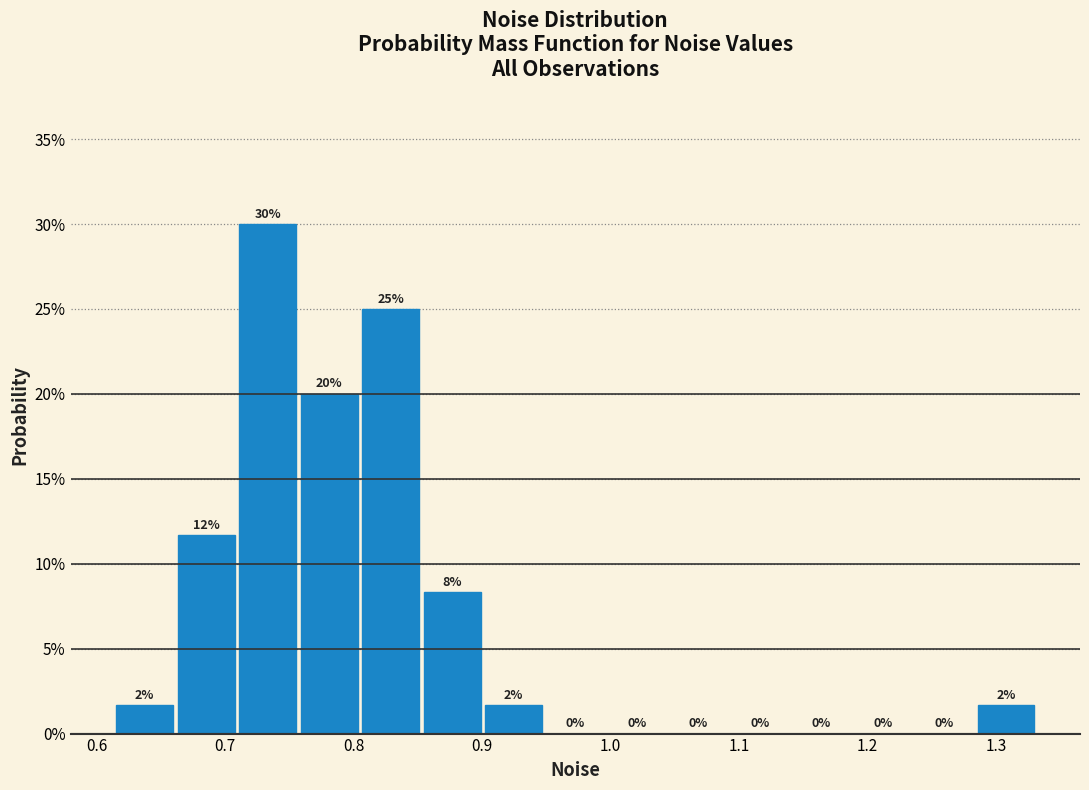

Which range on the x-axis has the tallest bar?

0.71 to 0.76